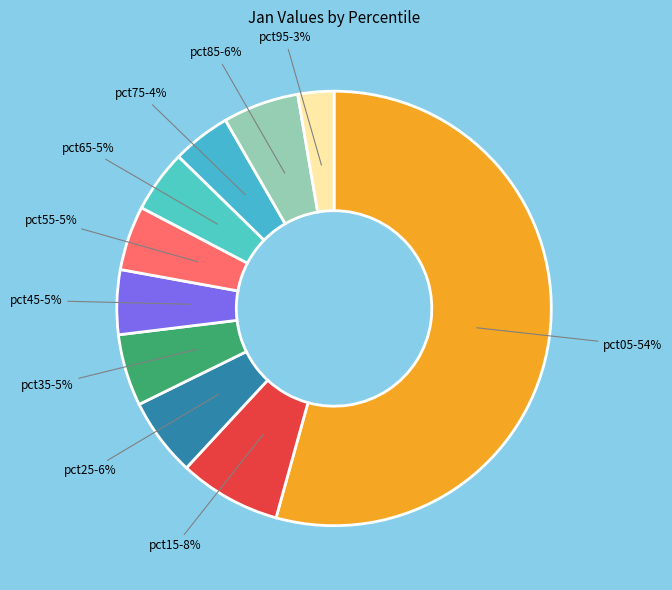

Combined, do pct95 and pct45 account for over 50%?

No